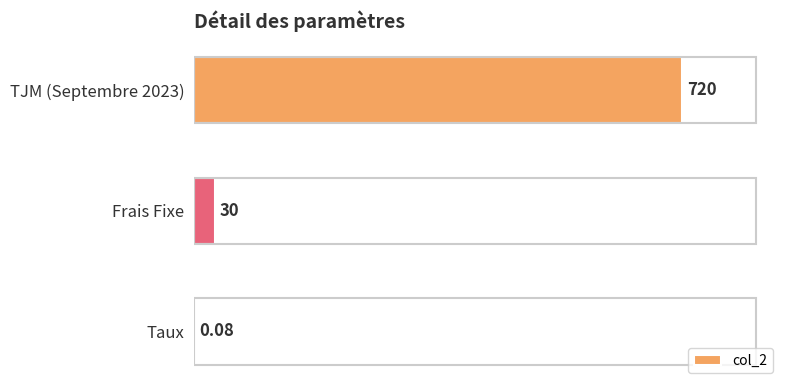

Which label corresponds to the largest value in the chart?

TJM (Septembre 2023)